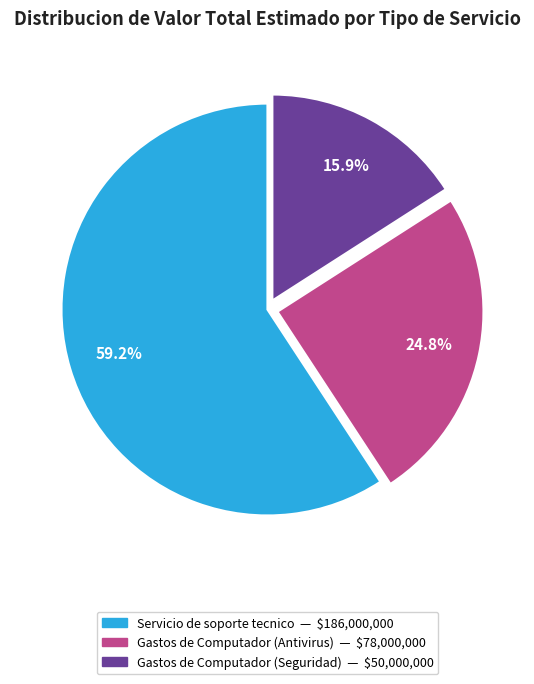

What is the ratio of the value at Gastos de Computador (Seguridad) to the value at Servicio de soporte tecnico?

0.3